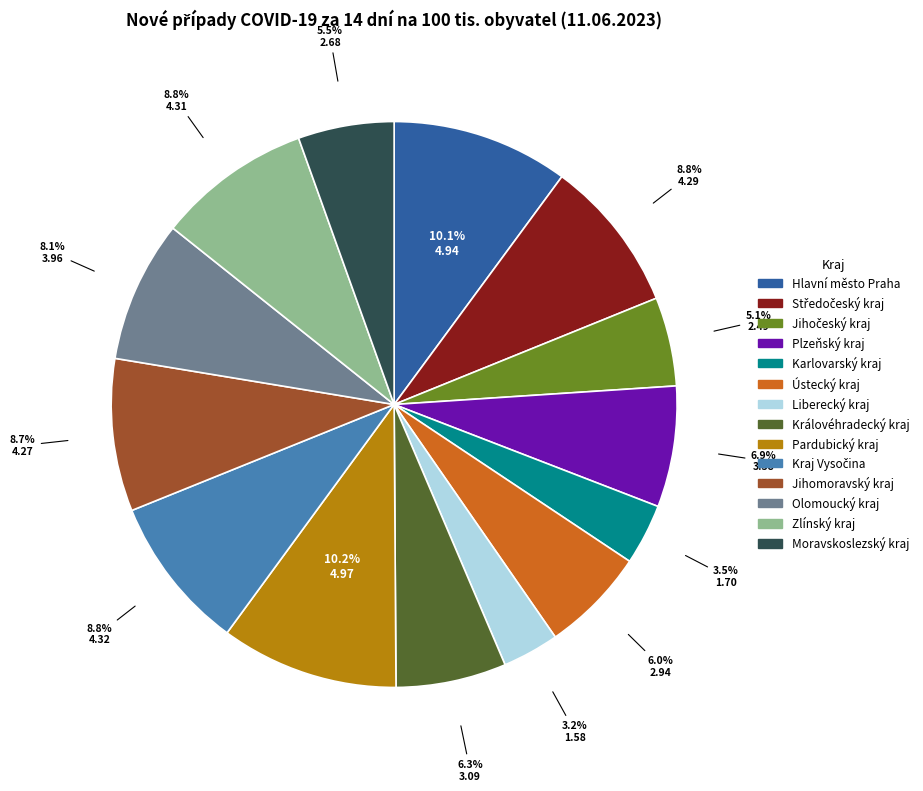

Does Moravskoslezský kraj represent more than half of the total?

No